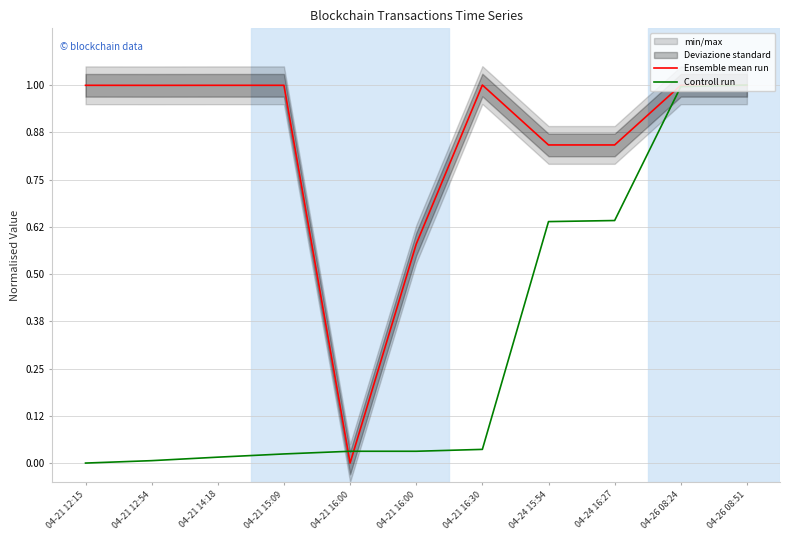

The value of Ensemble mean run at 04-21 12:15 is 0.6. True or false?

False